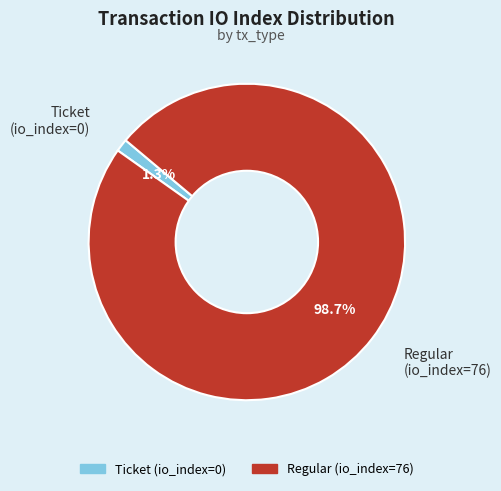

Is there any slice that represents more than half of the pie?

Yes